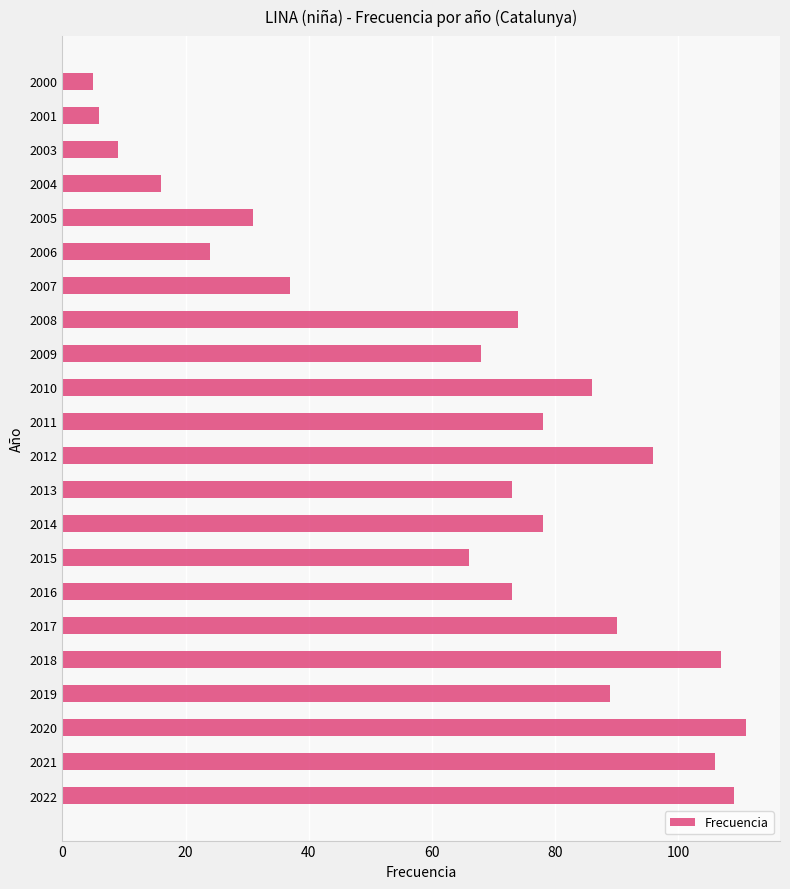

What is the change in value from 2010 to 2009?

-18